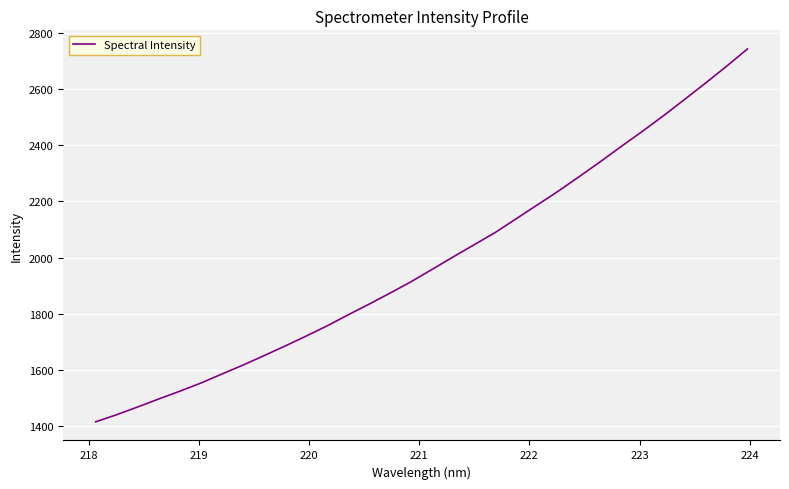

What is the difference between the maximum and second lowest values?

1301.3